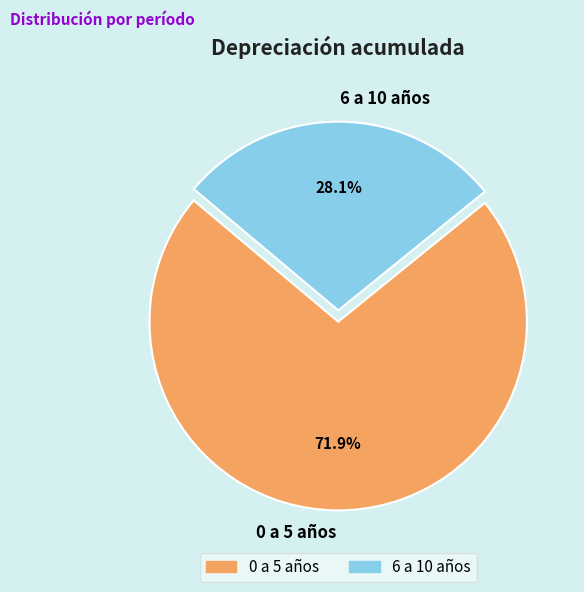

True or false: 6 a 10 años accounts for 28% of the total.

True